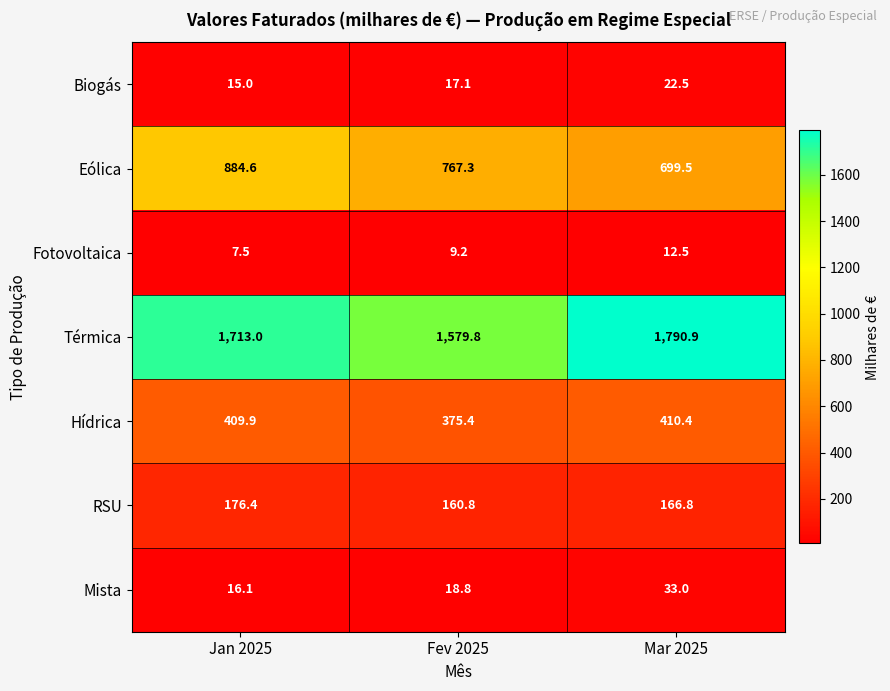

What is the maximum value shown in the chart?

1790.9